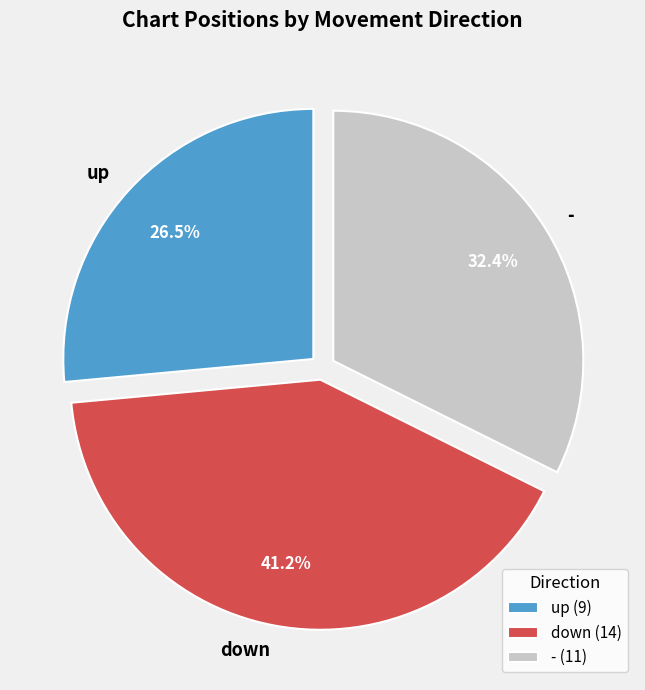

How many slices are in this pie chart?

3